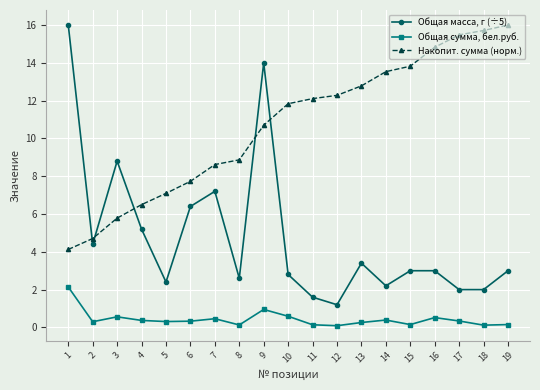

Is the value of Общая сумма, бел.руб. at 15 greater than the value of Общая масса, г (÷5) at 12?

No